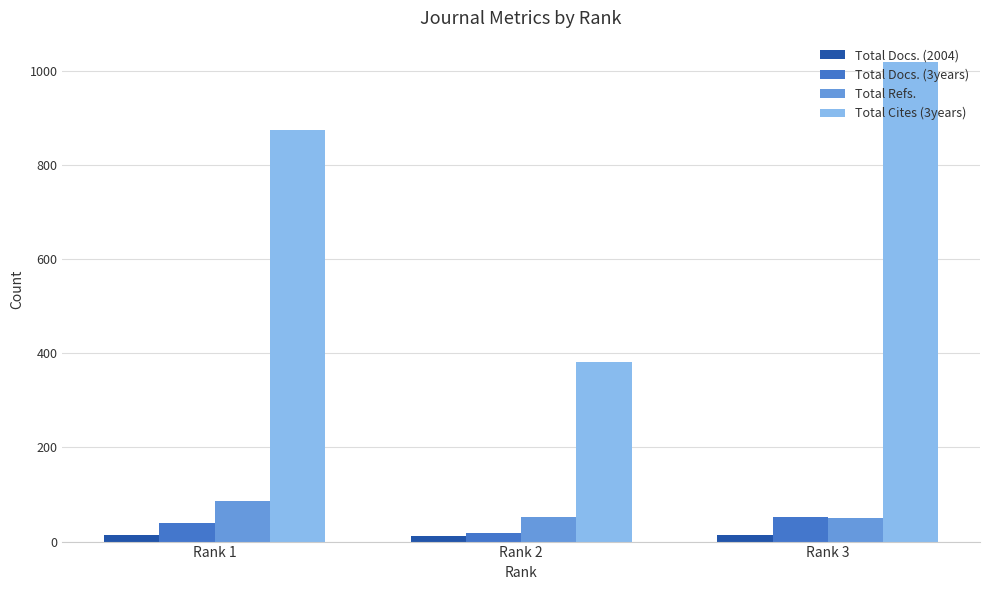

At which label does Total Refs. reach its peak?

Rank 1